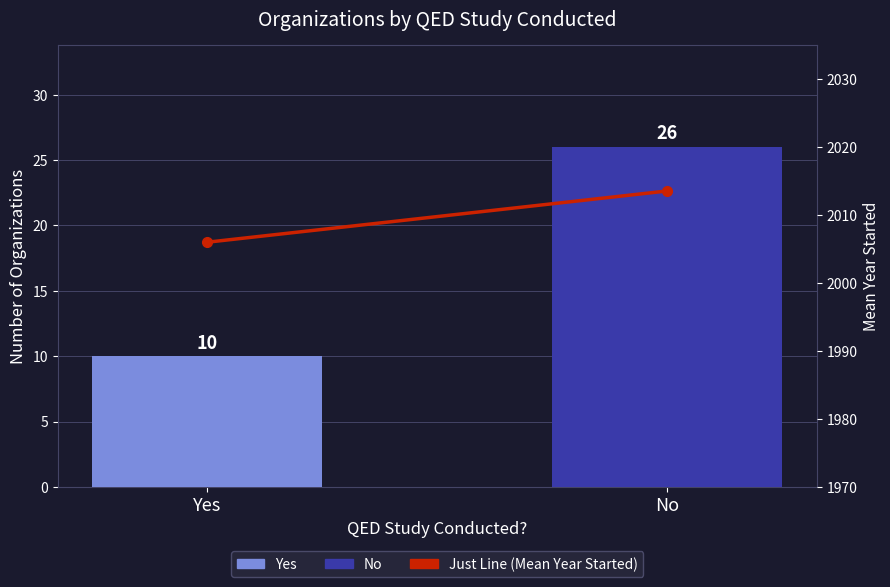

How many bars are there in total?

2